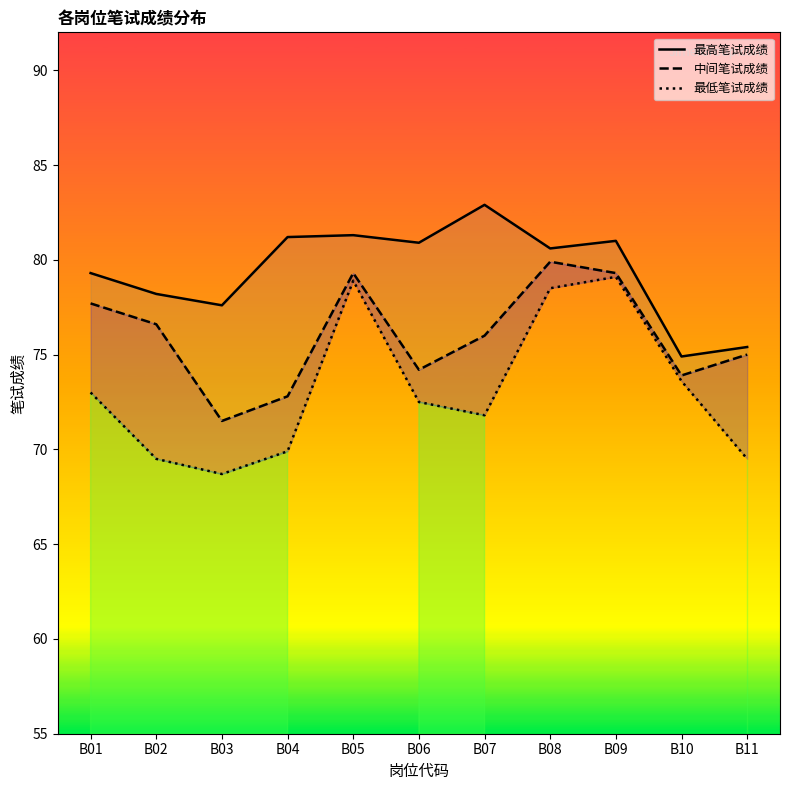

Where is 最低笔试成绩 nearest to the value 73?

B01